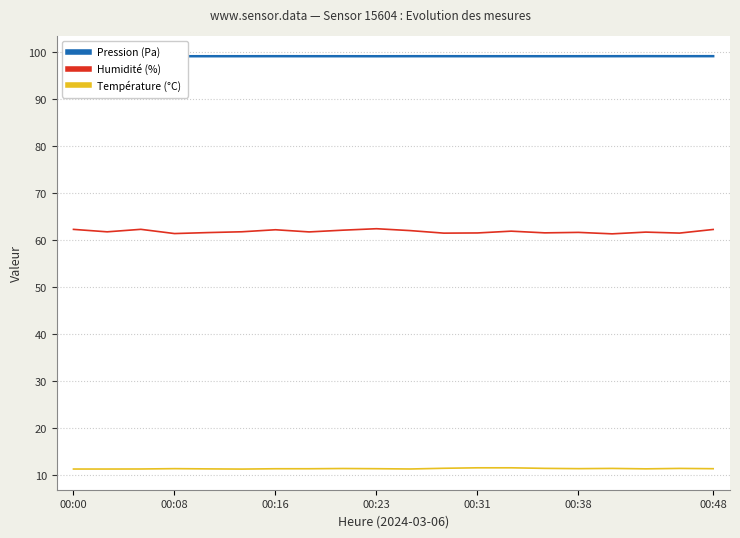

True or false: Température (°C) and Humidité (%) cross at least once.

False